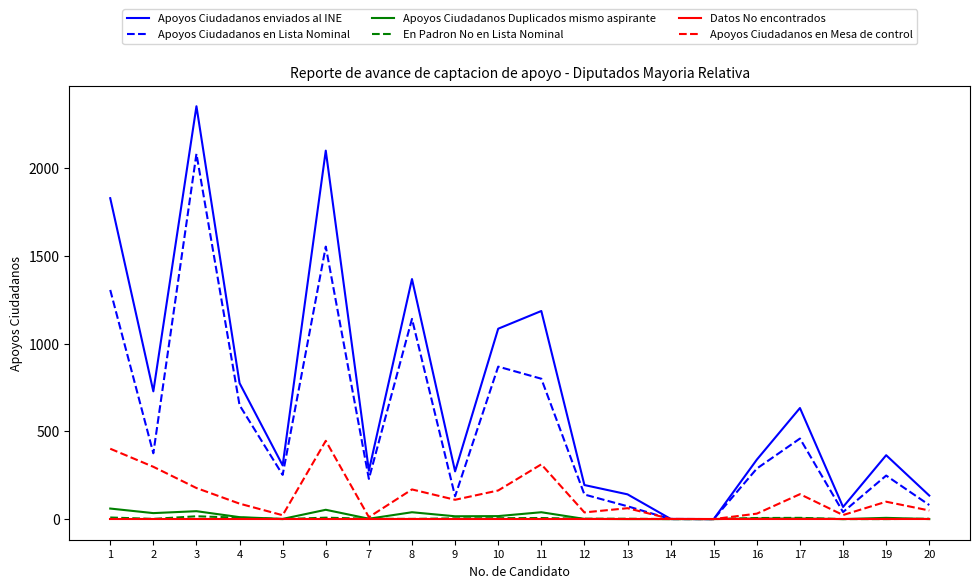

Which series has the largest total across all categories?

Apoyos Ciudadanos enviados al INE